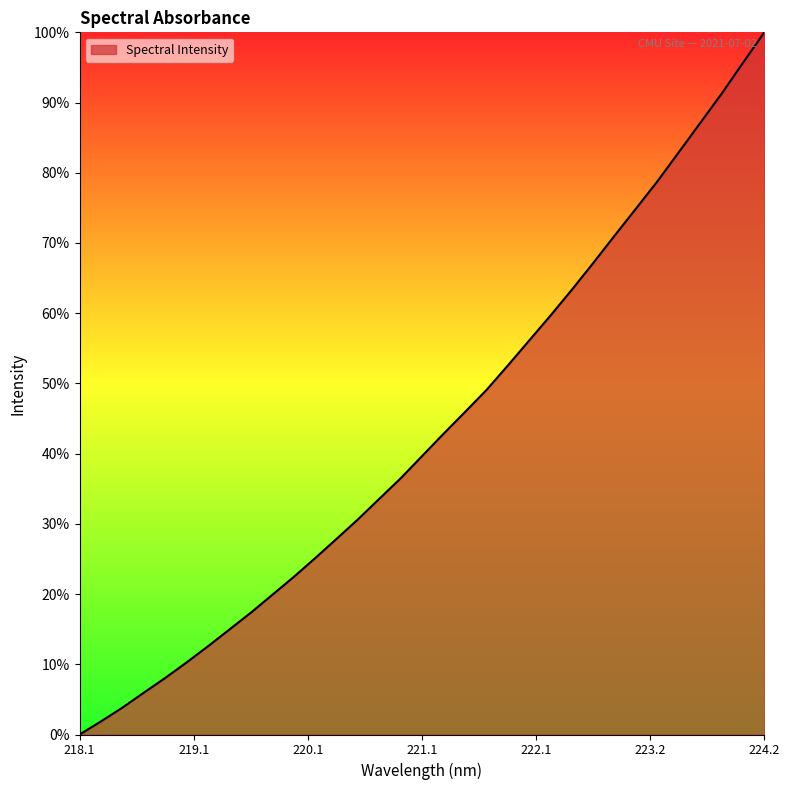

What is the label of the 15th point from the right?

221.4993